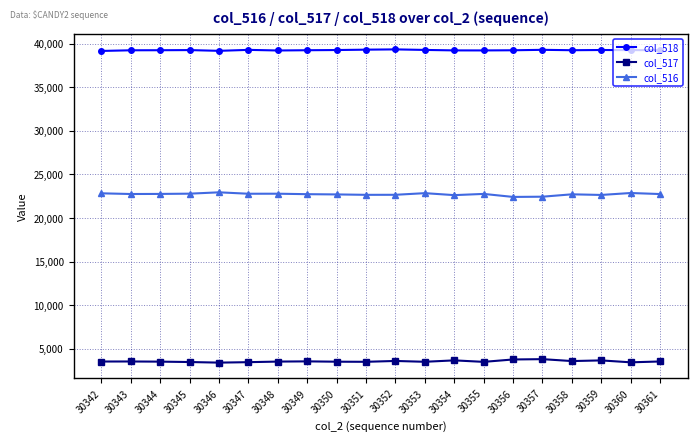

True or false: col_516 has more than 2 points higher than both neighbors.

True